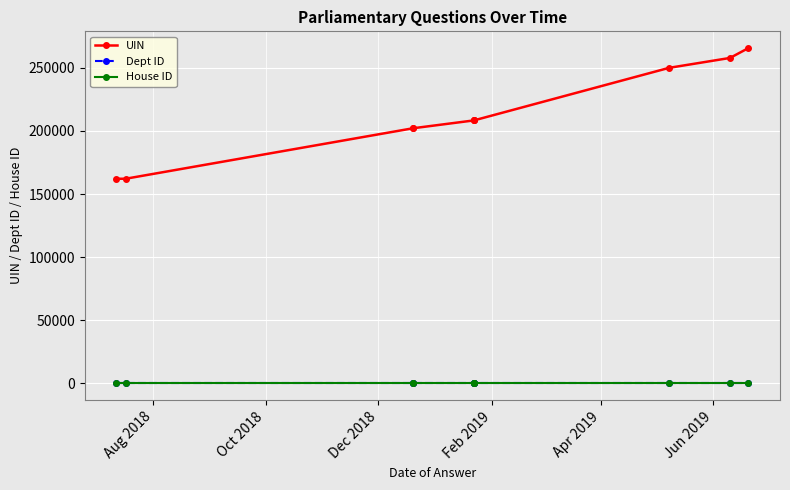

Is the value of UIN at Oct 2018 greater than the value of House ID at 6?

Yes